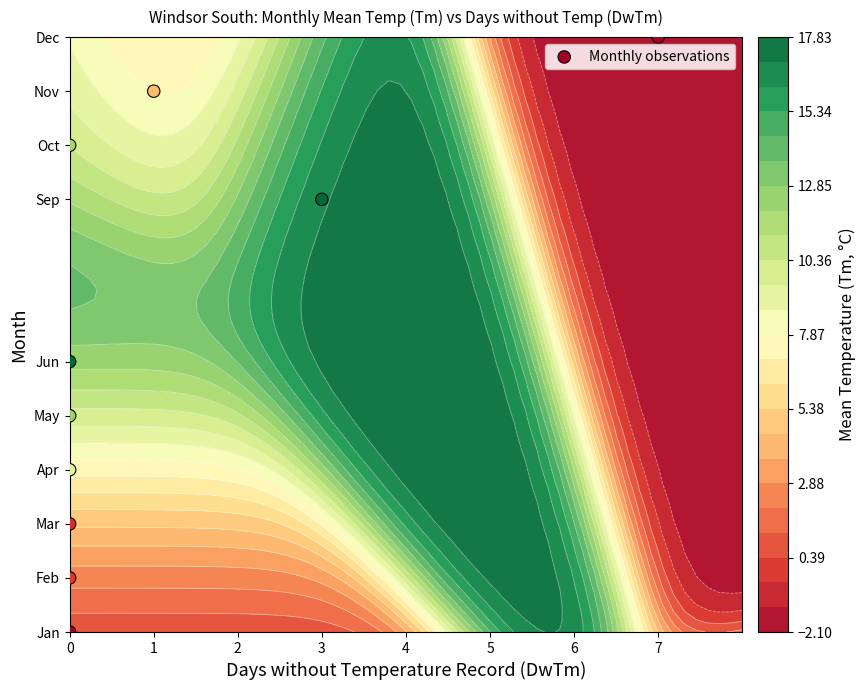

Count the number of values greater than 6.

4